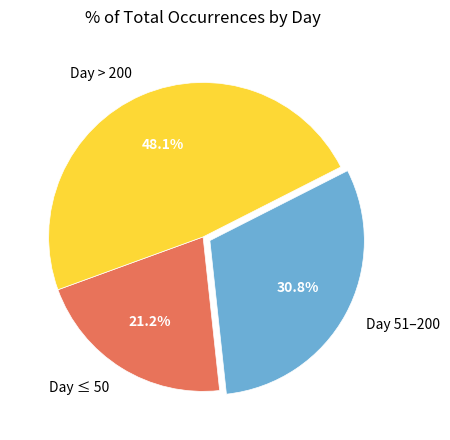

Is the sum of Day 51–200 and Day > 200 greater than half?

Yes